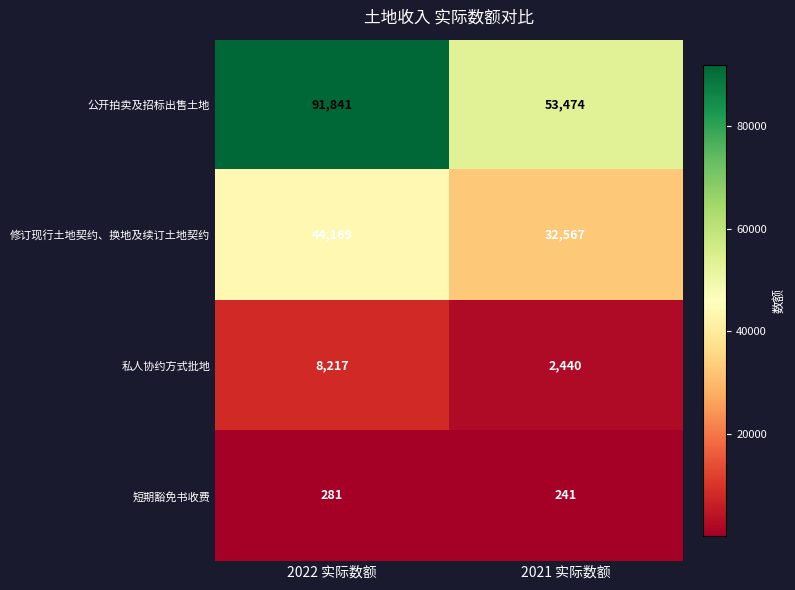

Reading right to left, extract all data points from this chart.

公开拍卖及招标出售土地: 53474	91841
修订现行土地契约、换地及续订土地契约: 32567	44169
私人协约方式批地: 2440	8217
短期豁免书收费: 241	281